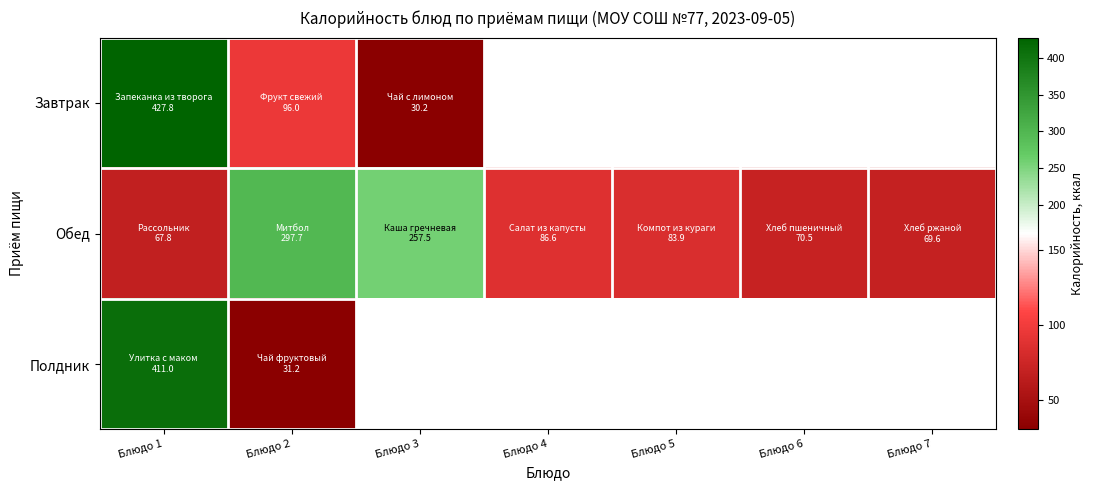

How many distinct data groups are displayed?

3